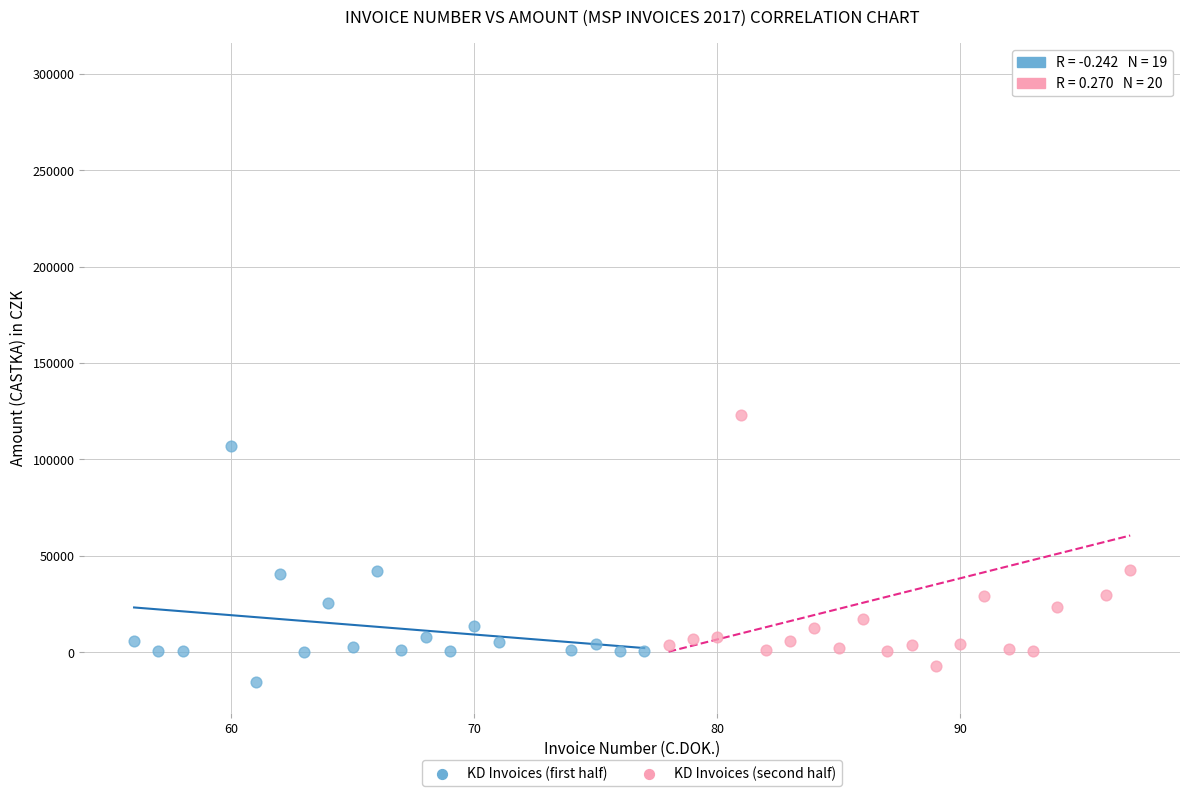

Which series has the largest Y range (max minus min)?

KD Invoices (second half)